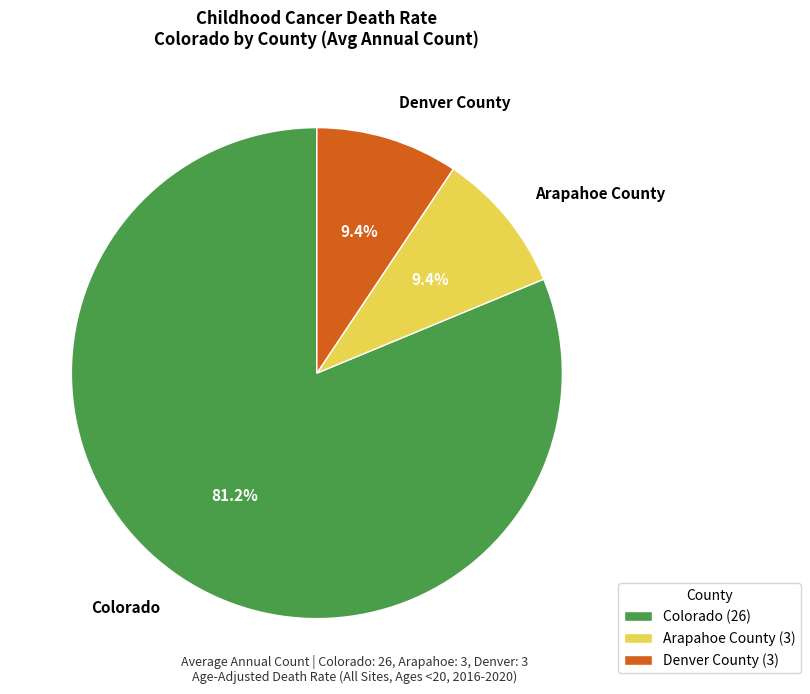

Which slice is the largest?

Colorado